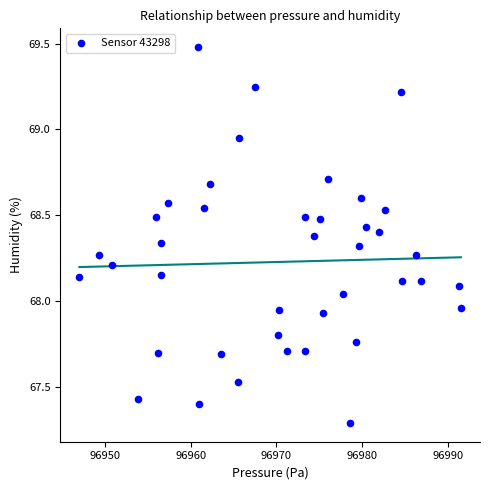

What is the range of Y values (max minus min)?

2.2